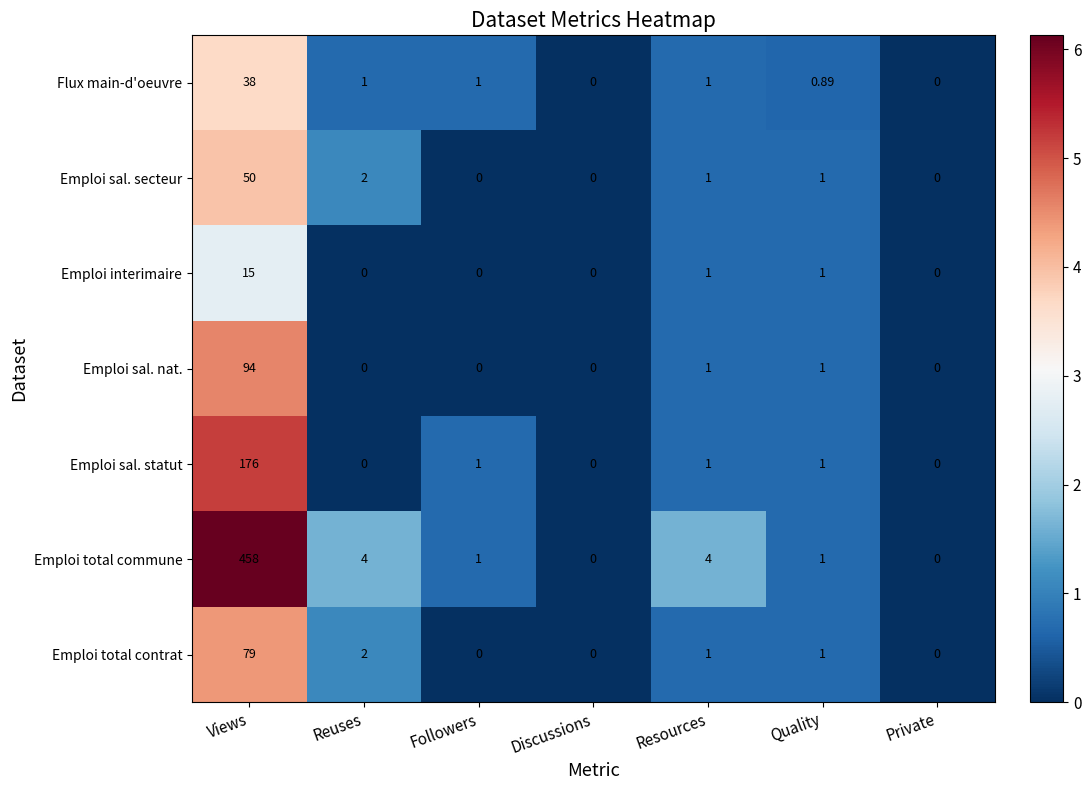

Count the number of categories in the chart.

7